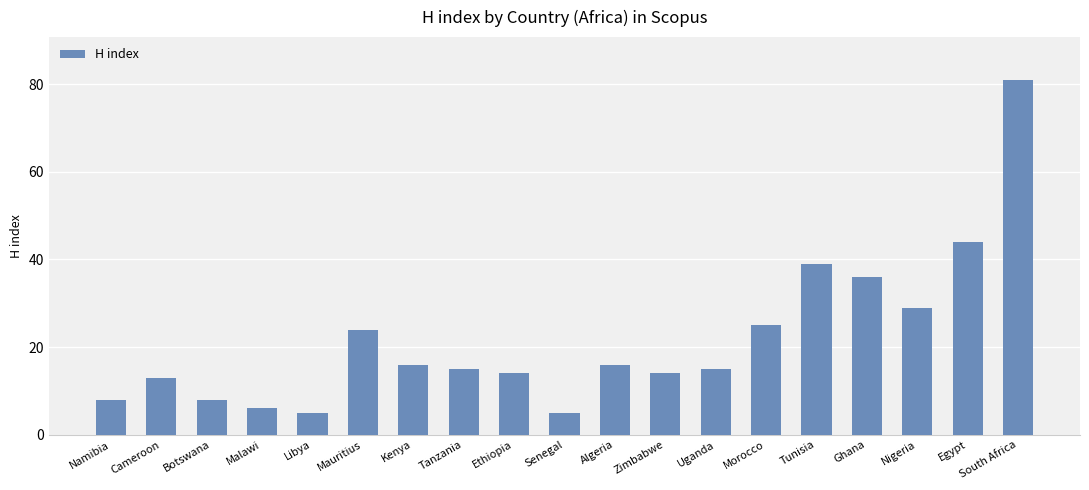

Count the number of categories in the chart.

19